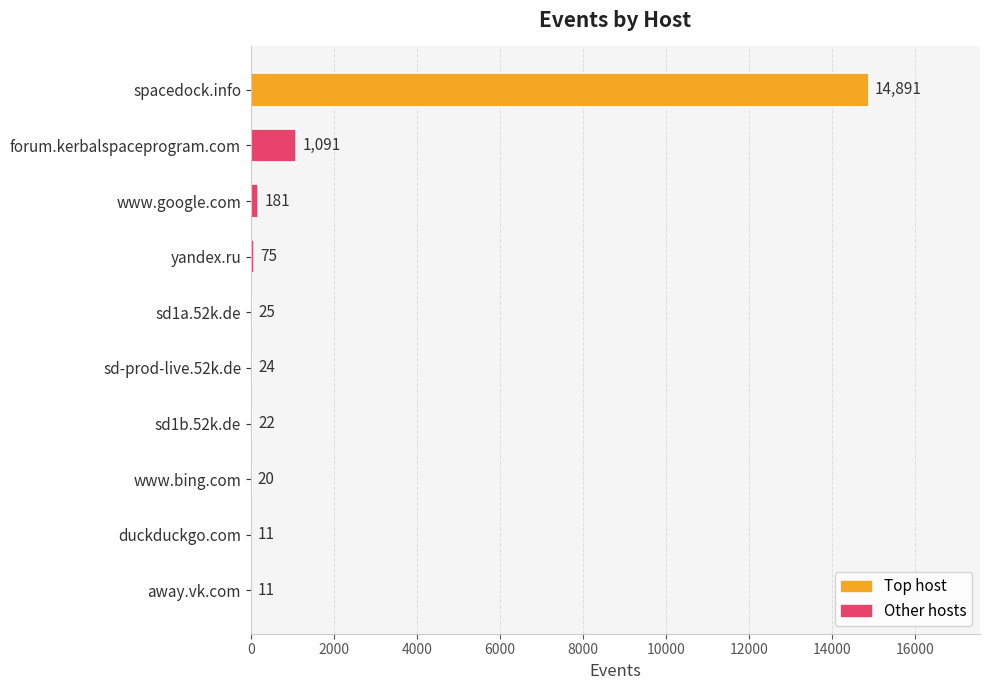

What is the change in value from forum.kerbalspaceprogram.com to duckduckgo.com?

-1080